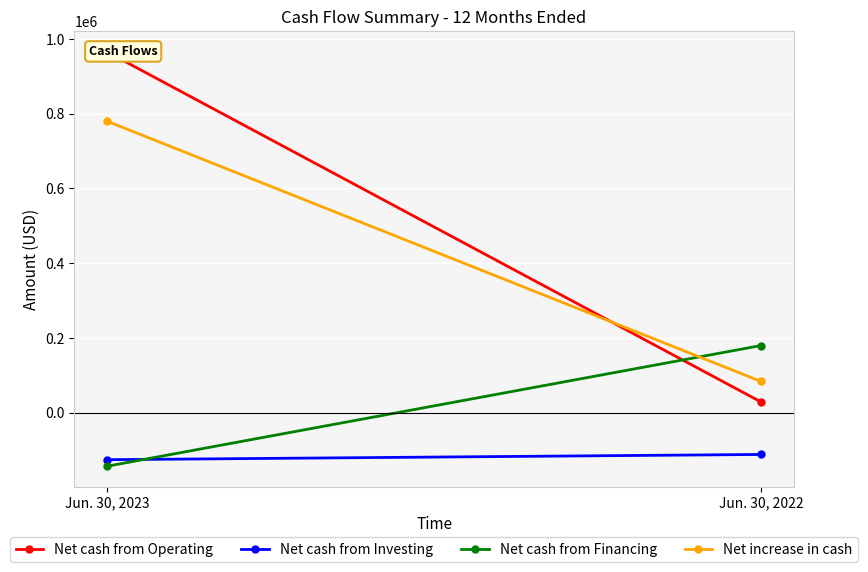

How many lines are shown in the chart?

4